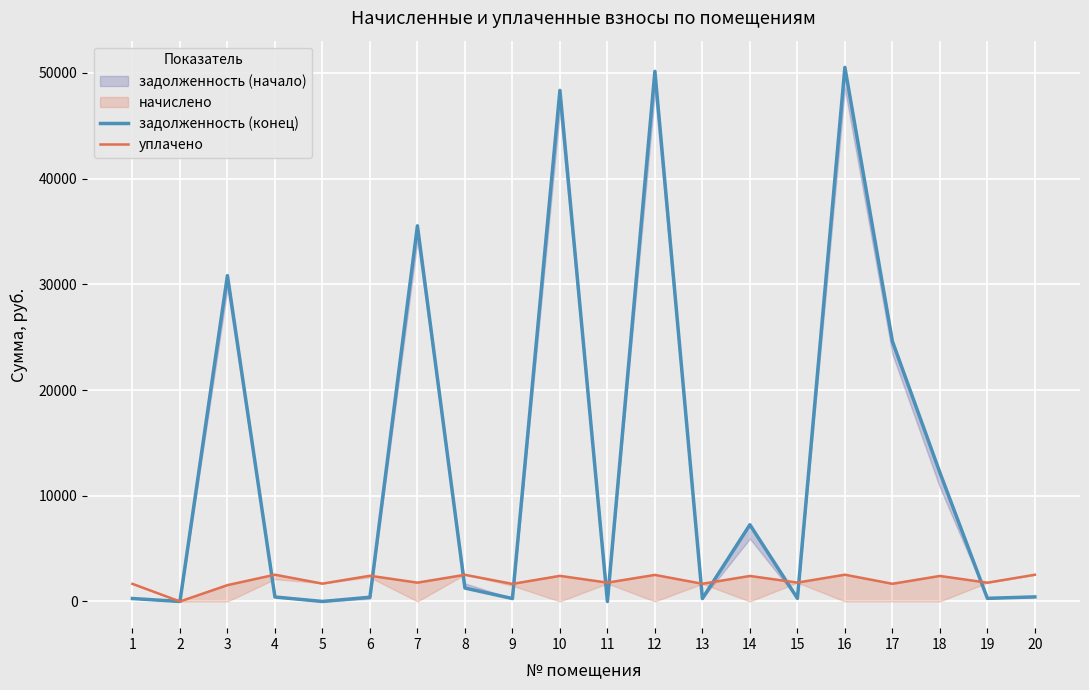

True or false: задолженность (конец) has a value of 277.8 at 1.

True